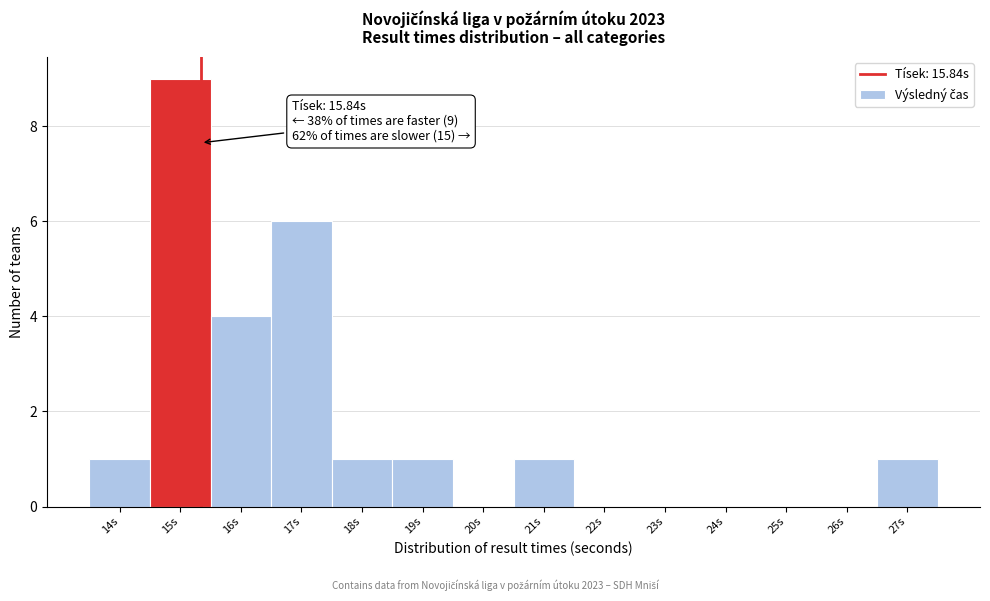

Reading left to right, what are all the values shown in this chart?

14s=1	15s=9	16s=4	17s=6	18s=1	19s=1	20s=0	21s=1	22s=0	23s=0	24s=0	25s=0	26s=0	27s=1